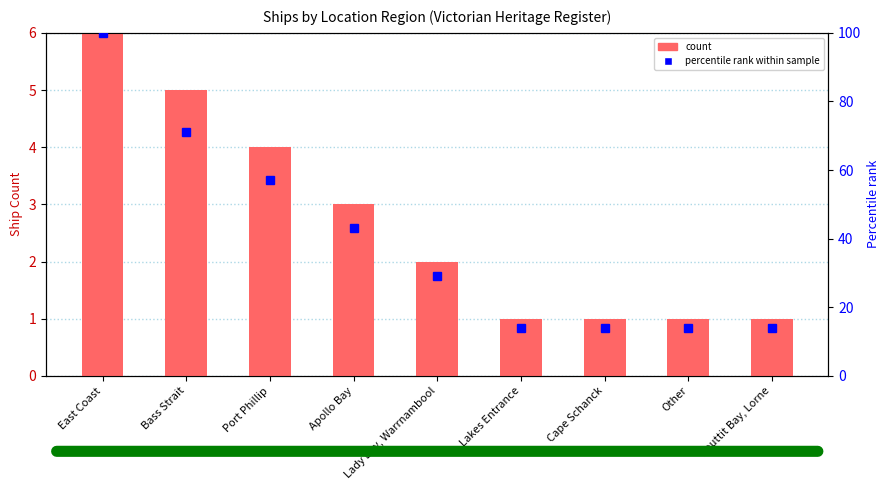

At which label does Ship Count first exceed 2?

East Coast